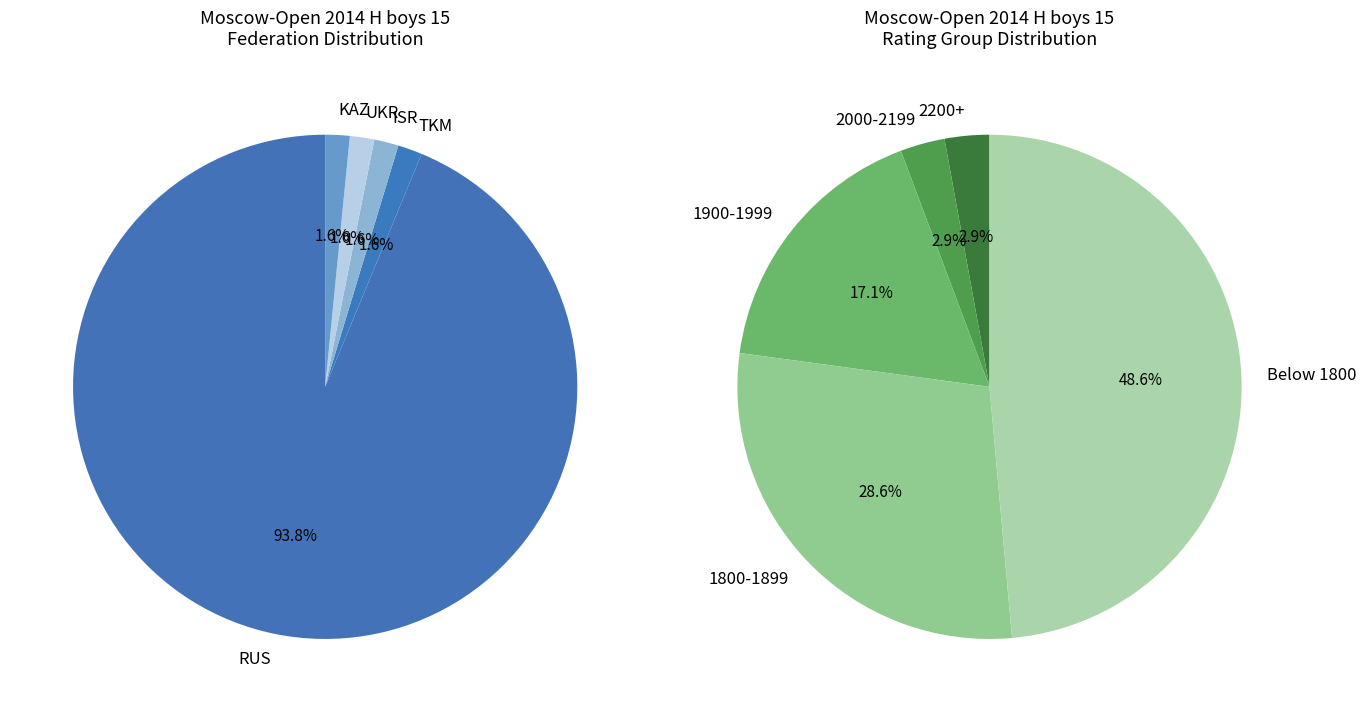

Does any single category account for the majority?

Yes